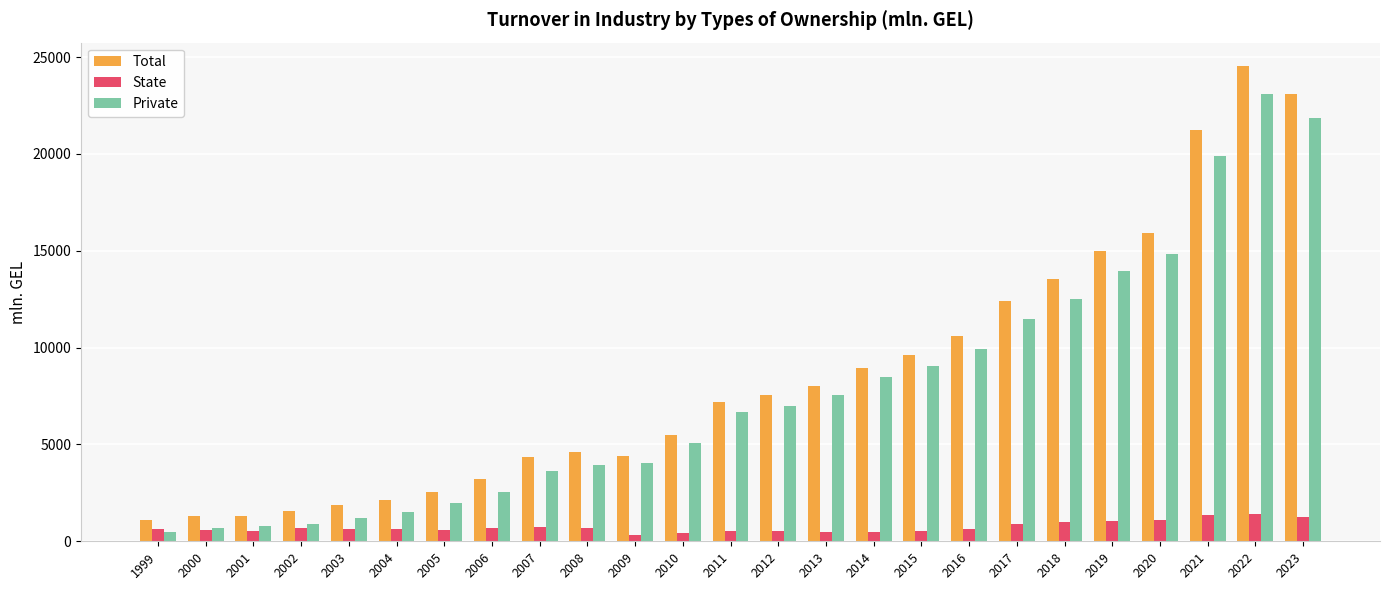

What is the value of the Private bar at the 6th from the left?

1499.4